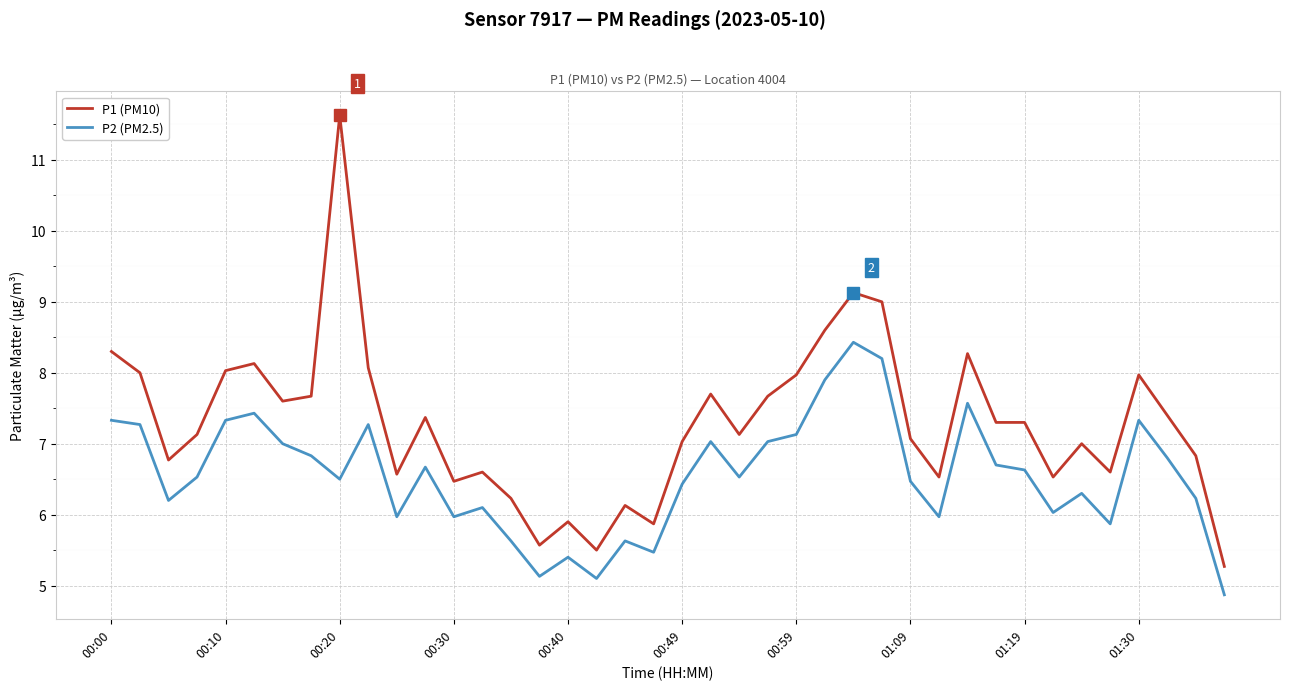

Which series has the largest total across all categories?

P1 (PM10)